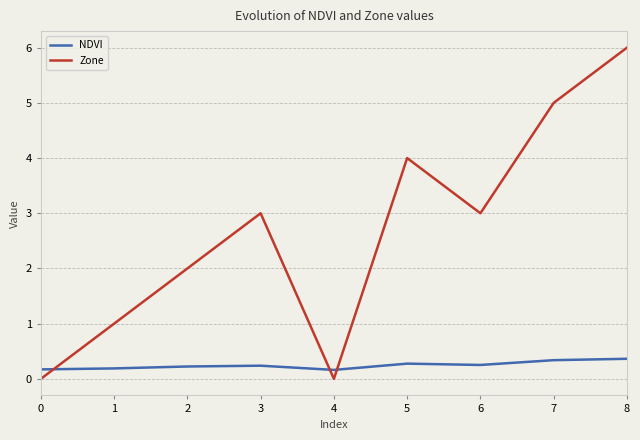

List the series in order of their overall mean, lowest first.

NDVI, Zone